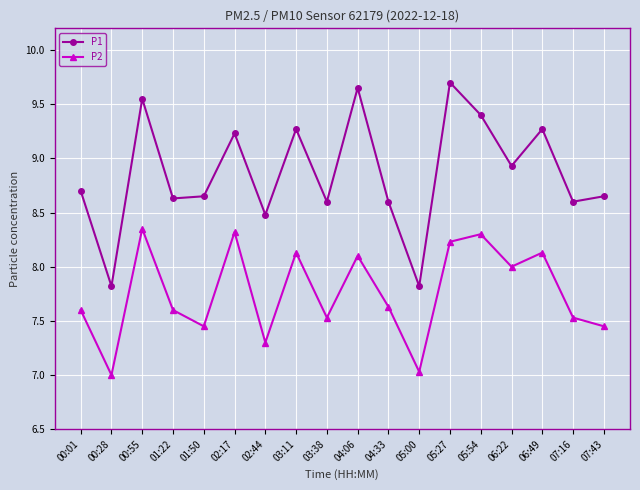

In P1, how many points are lower than both neighbors (excluding endpoints)?

7